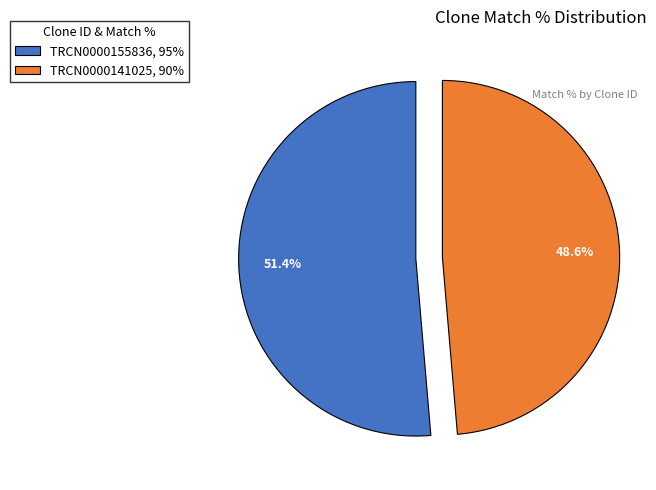

What is the ratio of the value at TRCN0000141025 to the value at TRCN0000155836?

0.9